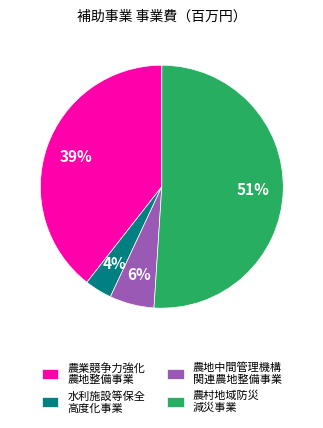

To the nearest percent, what is the difference between the largest and smallest slice percentages?

47%